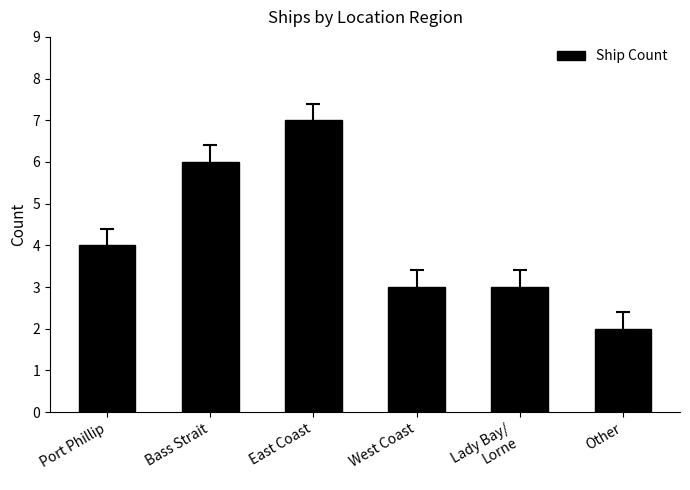

At which category does the chart reach its peak across all series?

East Coast